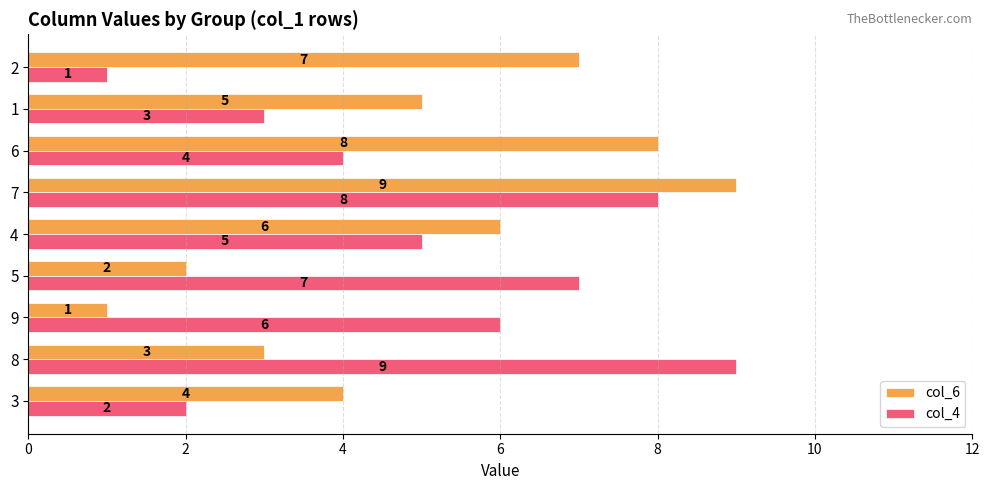

Which series changed the most between 4 and 6?

col_6